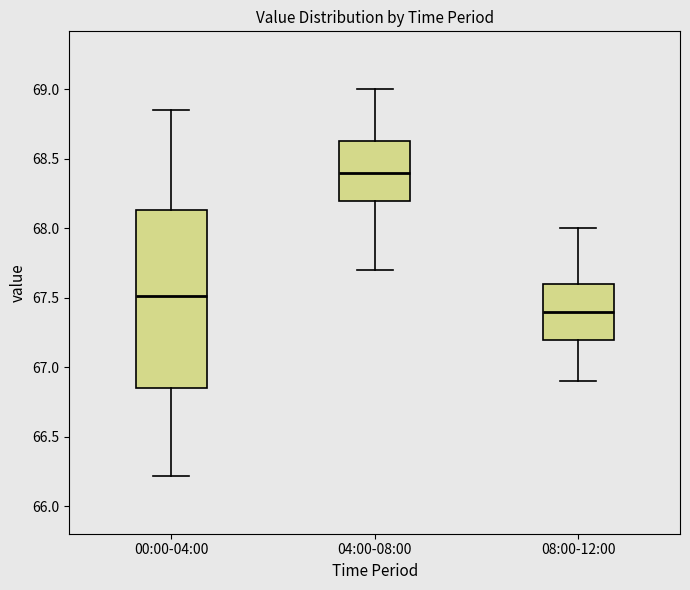

Reading left to right, transcribe this box plot: for each box, give where its median line is, the range the box spans, and where its two whiskers end, as read against the y-axis. The values are not printed on the chart, so give them approximately, as read against the axis.

00:00-04:00: median 67.50, box 66.85 to 68.15, whiskers 66.20 to 68.85
04:00-08:00: median 68.40, box 68.20 to 68.65, whiskers 67.70 to 69.00
08:00-12:00: median 67.40, box 67.20 to 67.60, whiskers 66.90 to 68.00